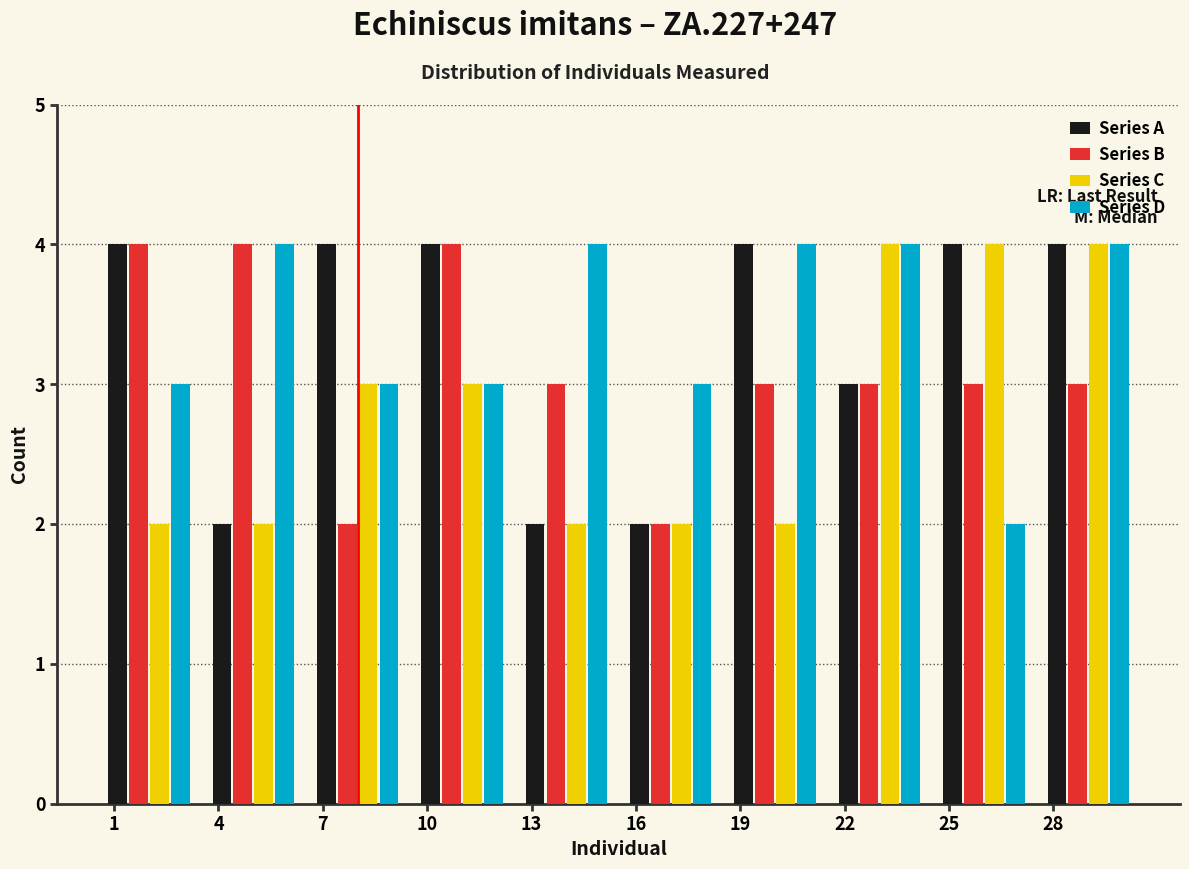

What is the height of the Series B bar covering 6.5 to 9.5 on the x-axis? The values are not printed on the chart, so give them approximately, as read against the axis.

2